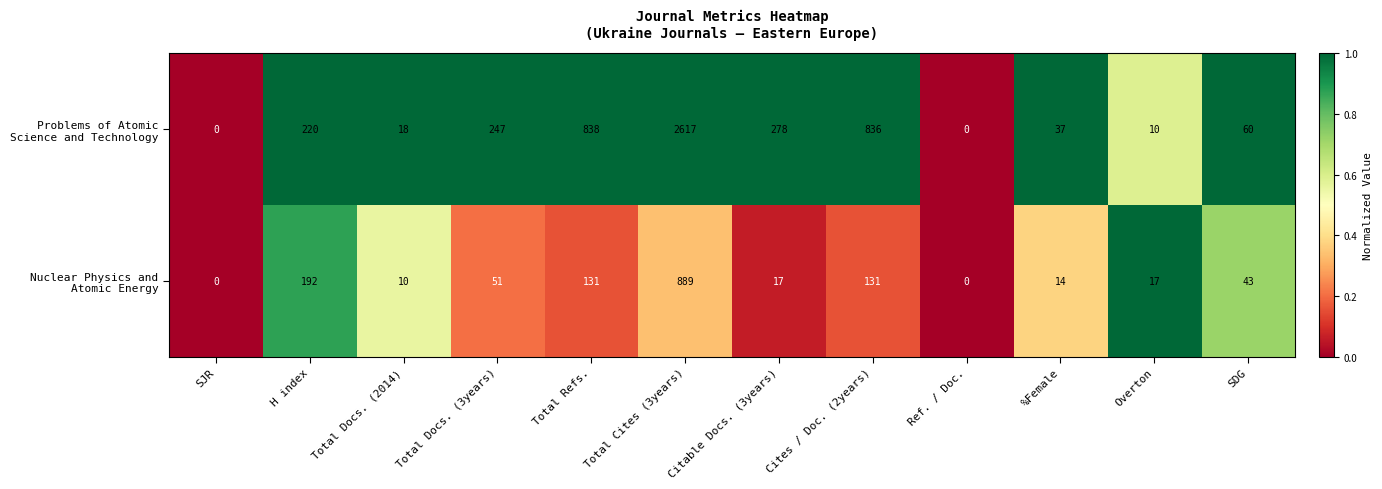

What is the maximum value shown in the chart?

2617